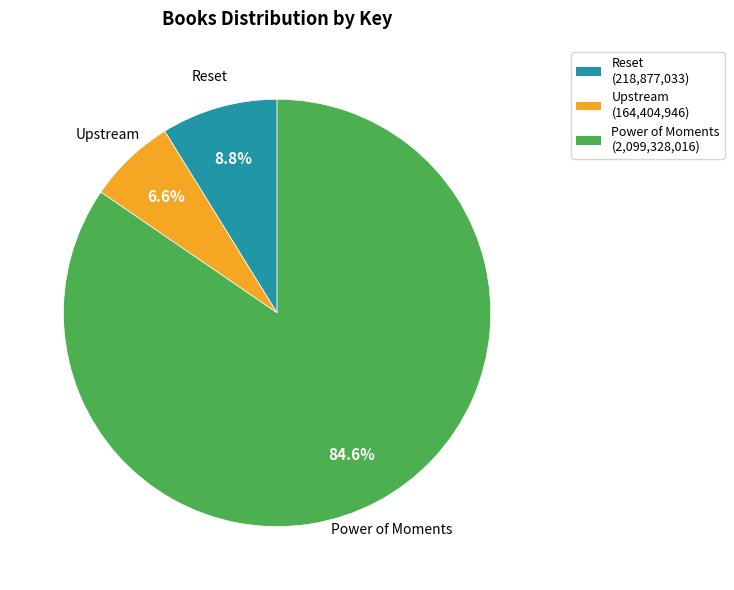

Count the number of slices in the pie.

3